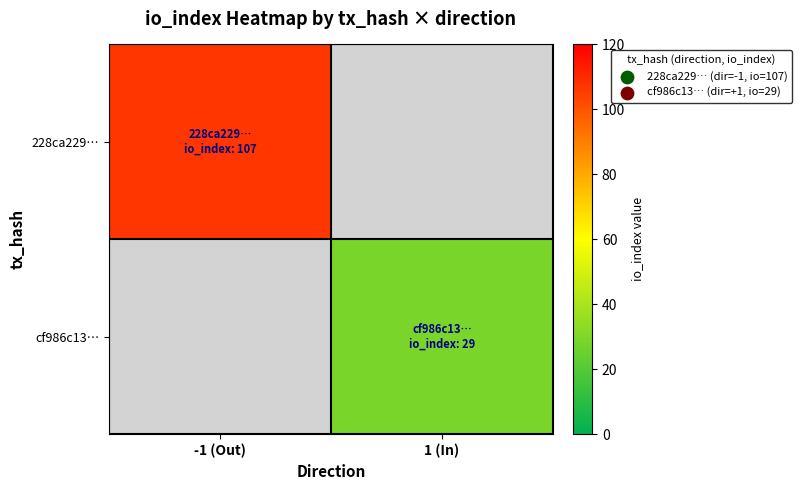

How many values in 228ca229… are above zero?

1